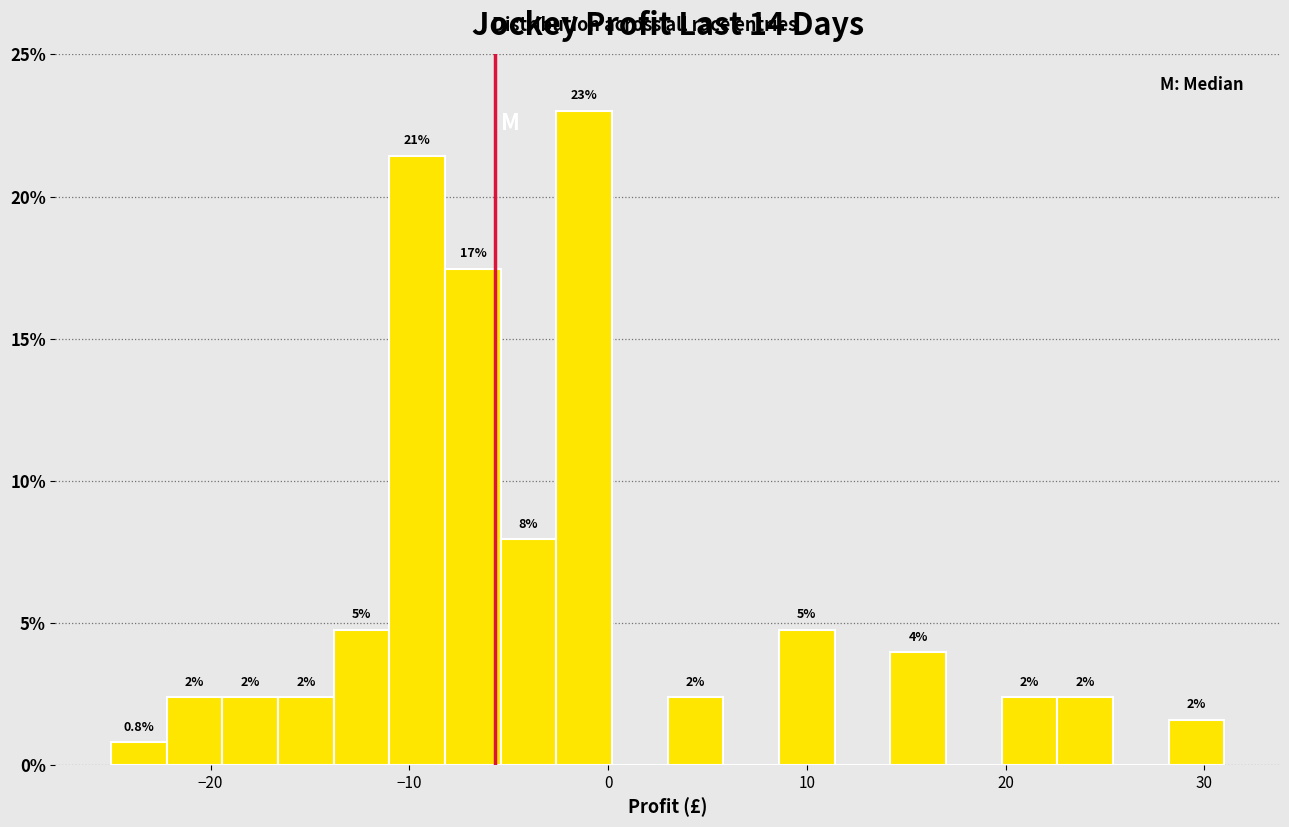

Around what value on the x-axis is the tallest bar? Give the approximate position of its centre, as read against the axis.

-1